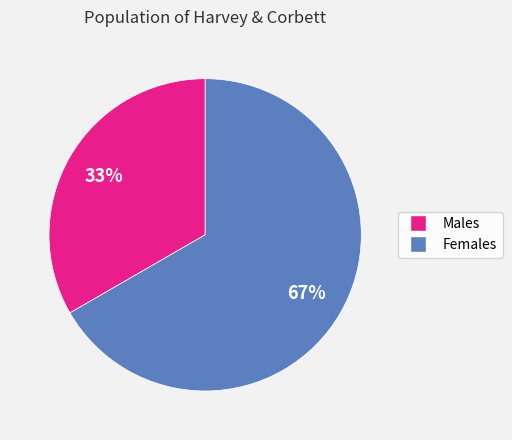

To the nearest percent, what is the average slice percentage?

50%